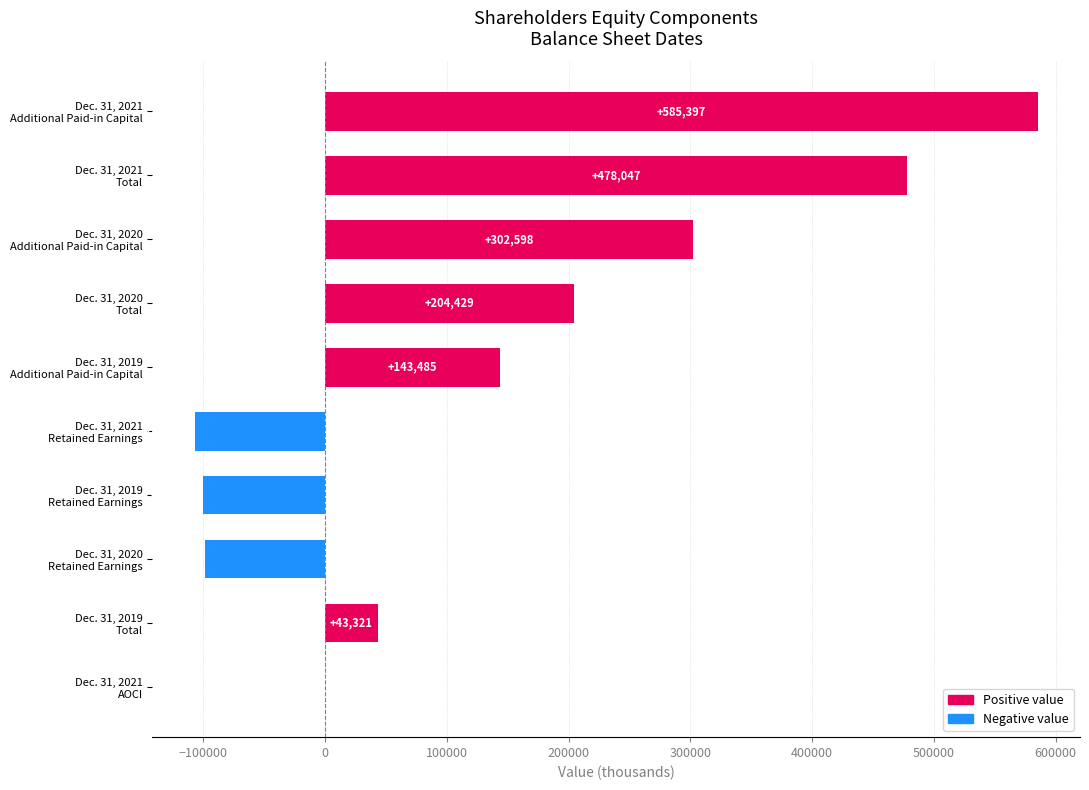

What is the greatest value displayed?

585397